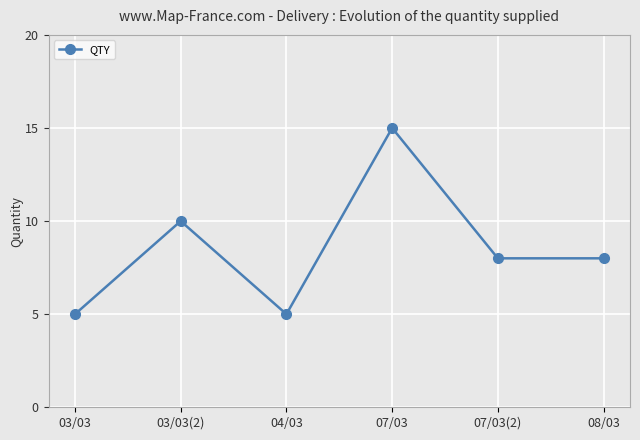

What is the value of the 5th point from the left?

8